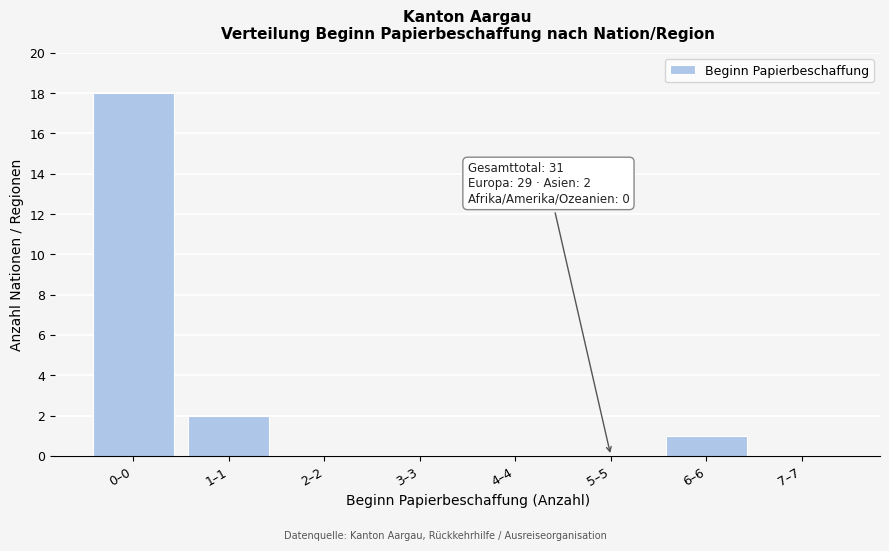

Reading left to right, extract all data points from this chart.

0–0=18	1–1=2	2–2=0	3–3=0	4–4=0	5–5=0	6–6=1	7–7=0